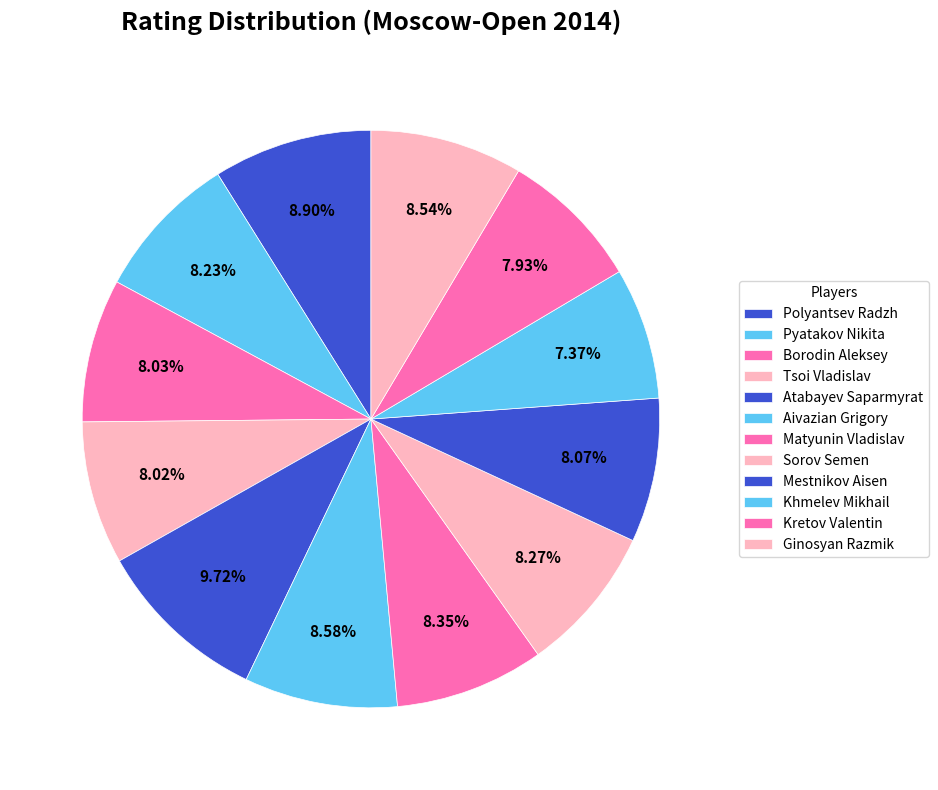

Which slice is the smallest?

Khmelev Mikhail